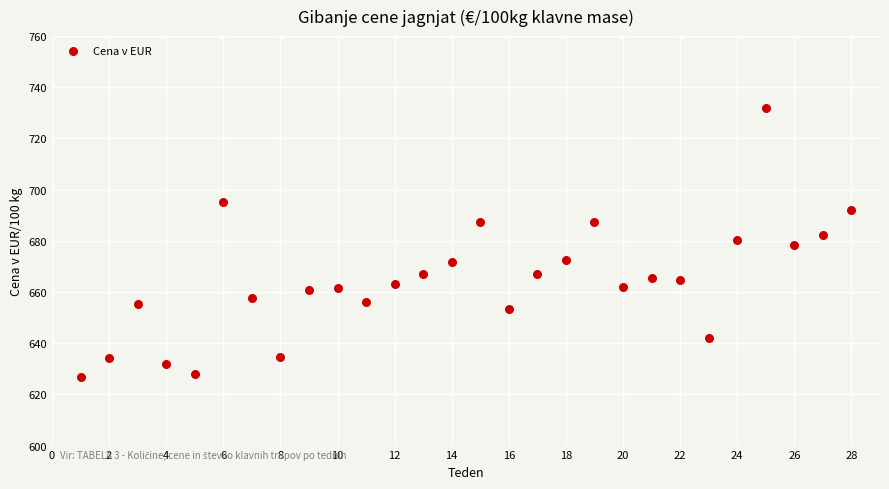

What is the range of Y values (max minus min)?

105.4